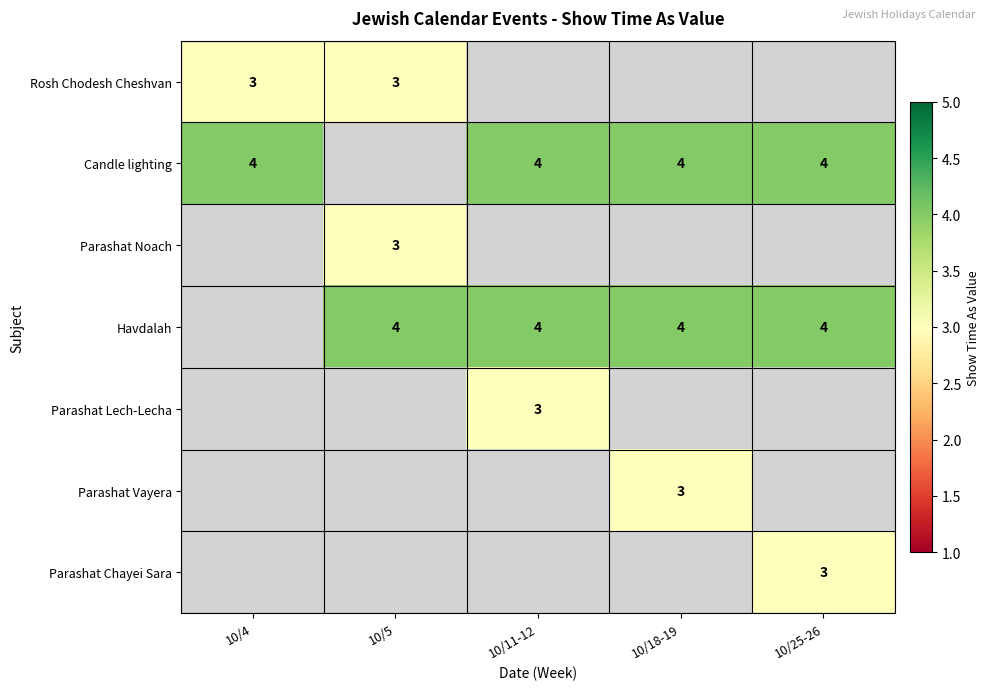

True or false: Parashat Lech-Lecha has a value of 2 at 10/11-12.

False